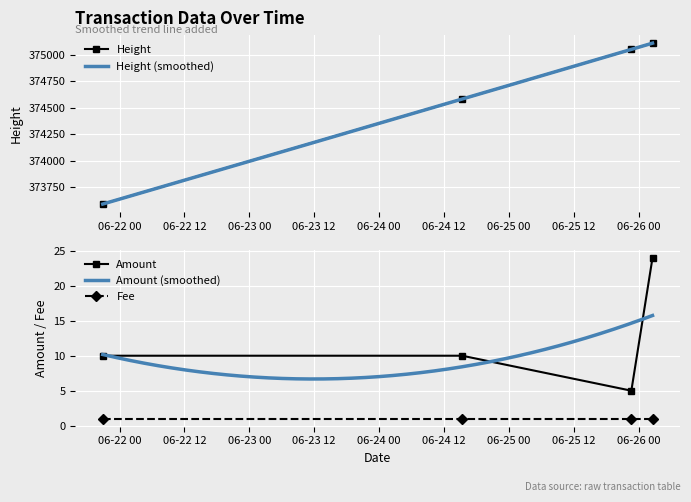

Count the Amount values in the range 10 to 24.

3